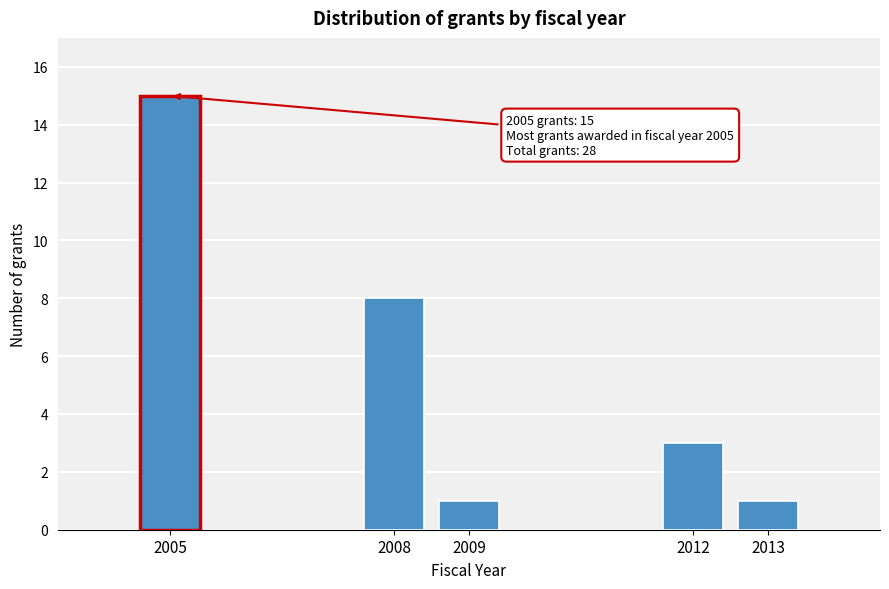

Reading left to right, transcribe all the data shown in this chart.

15	8	1	3	1